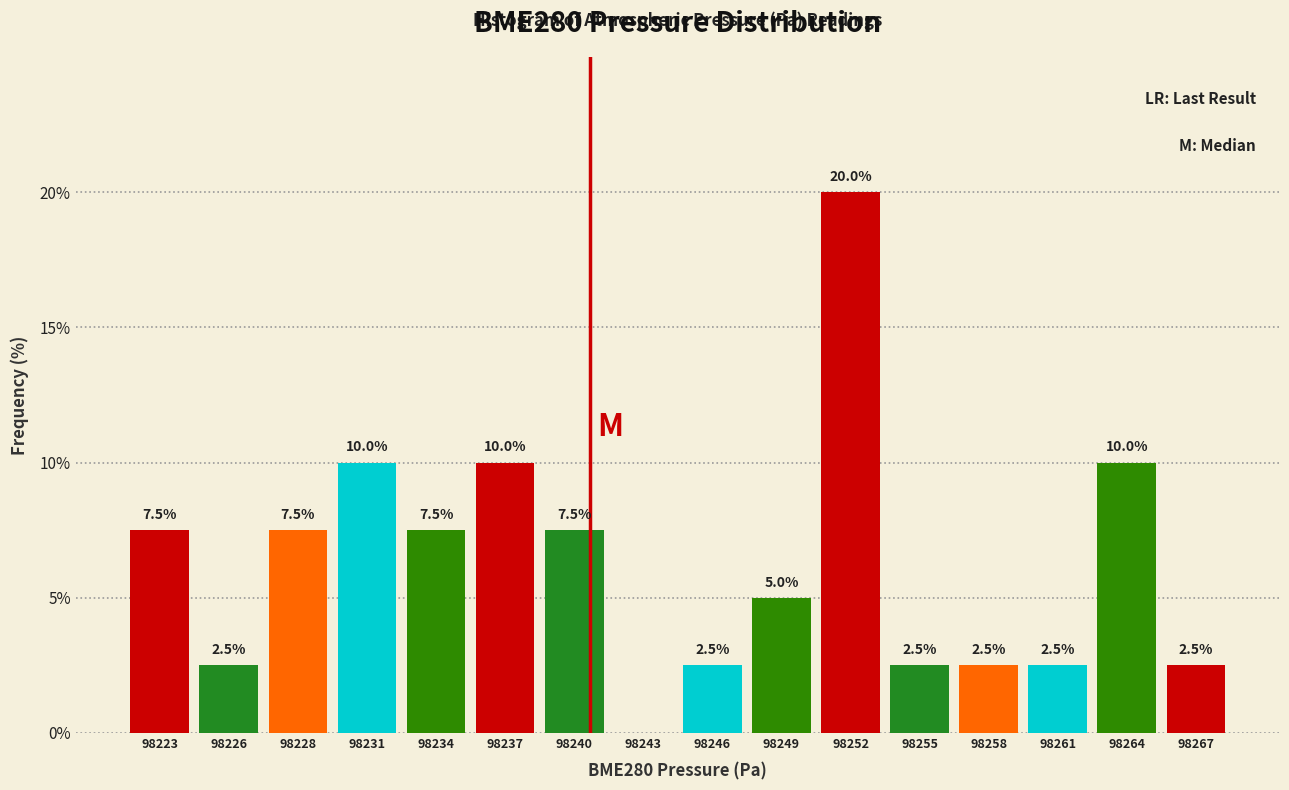

Which range on the x-axis has the tallest bar?

98251.0 to 98254.0